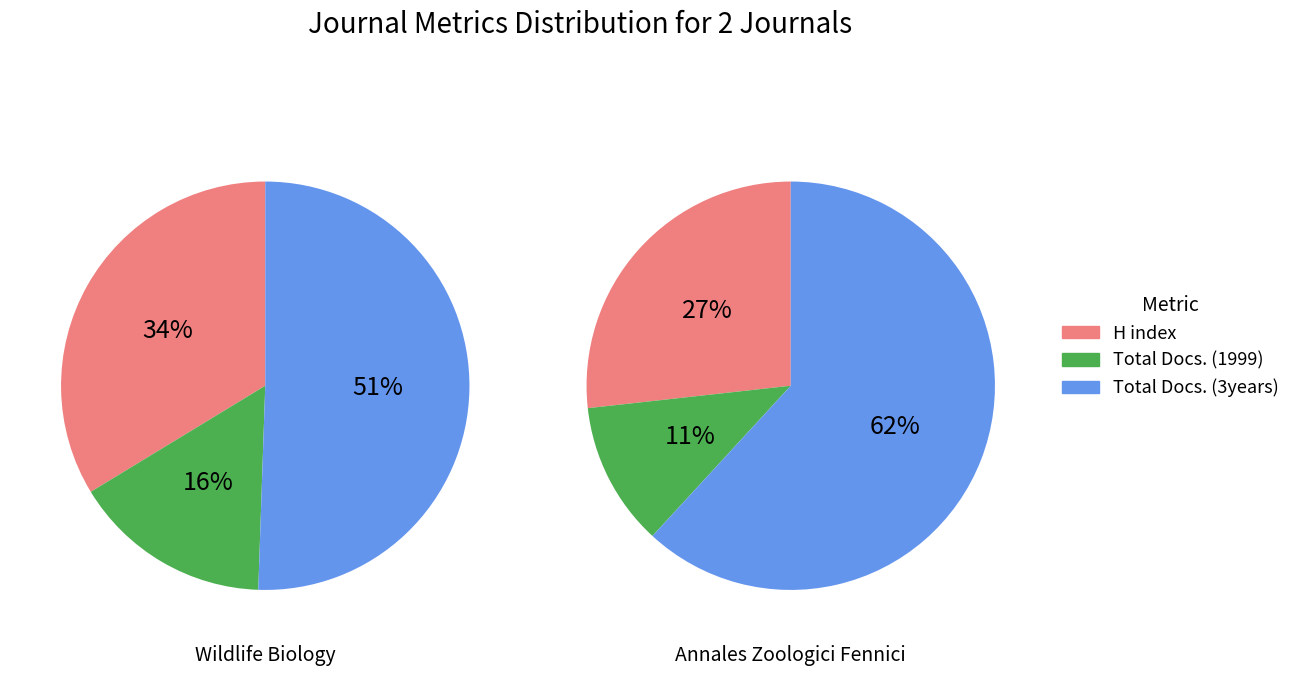

At Annales Zoologici Fennici, list the series in order from smallest to largest.

Total Docs. (1999), H index, Total Docs. (3years)